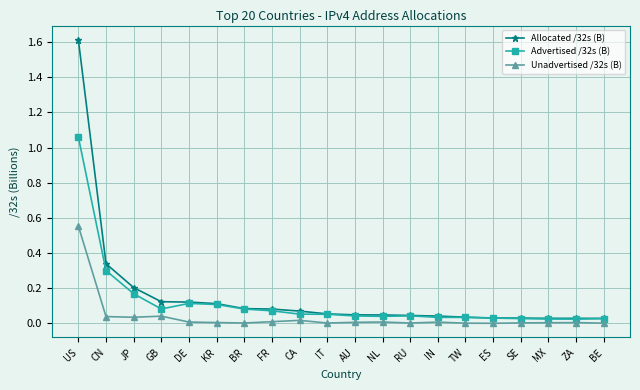

Is it true that Allocated /32s (B) equals 0.3 at CN?

True